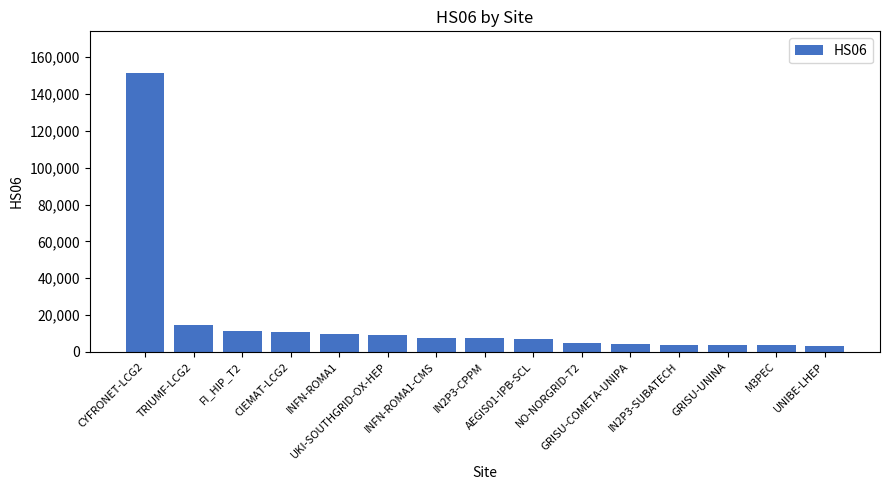

What is the value of the 6th bar from the left?

9035